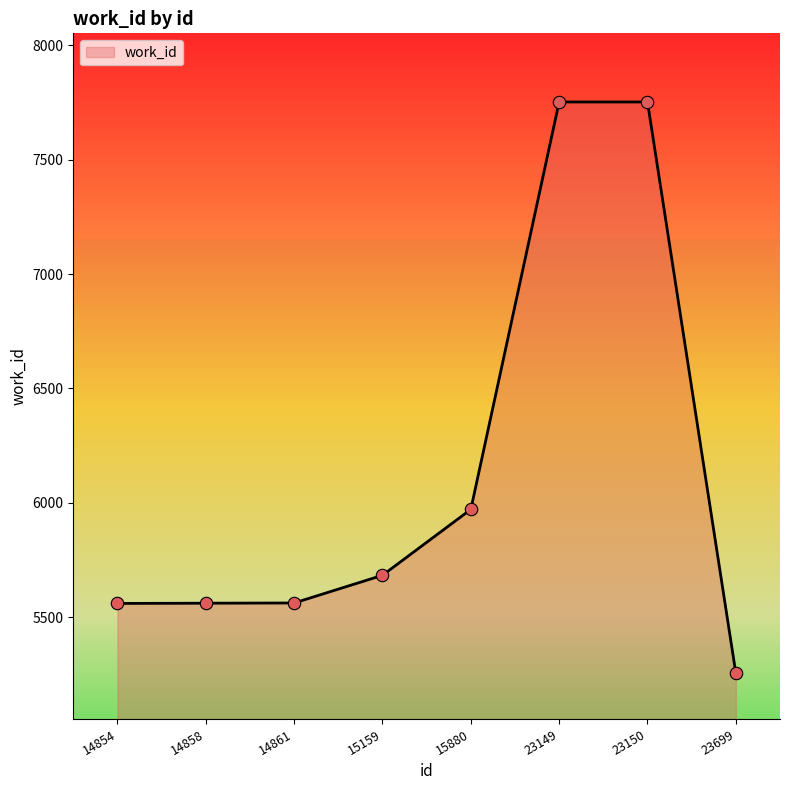

Approximately how many times larger is the value at 23699 compared to 14861?

0.9